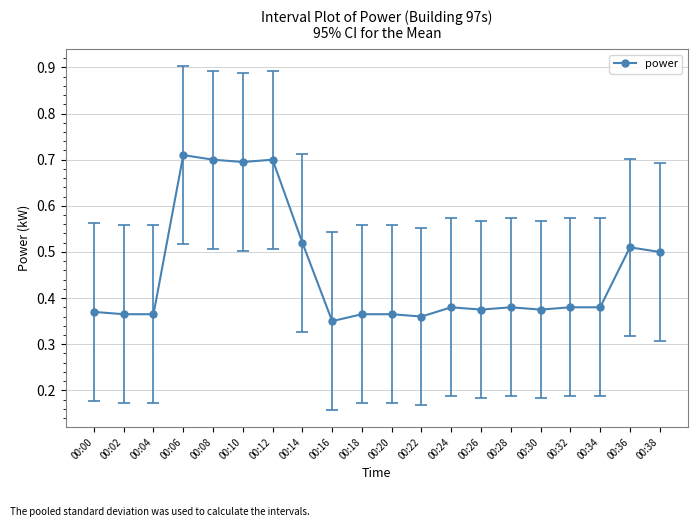

At which category does the chart reach its peak across all series?

00:06